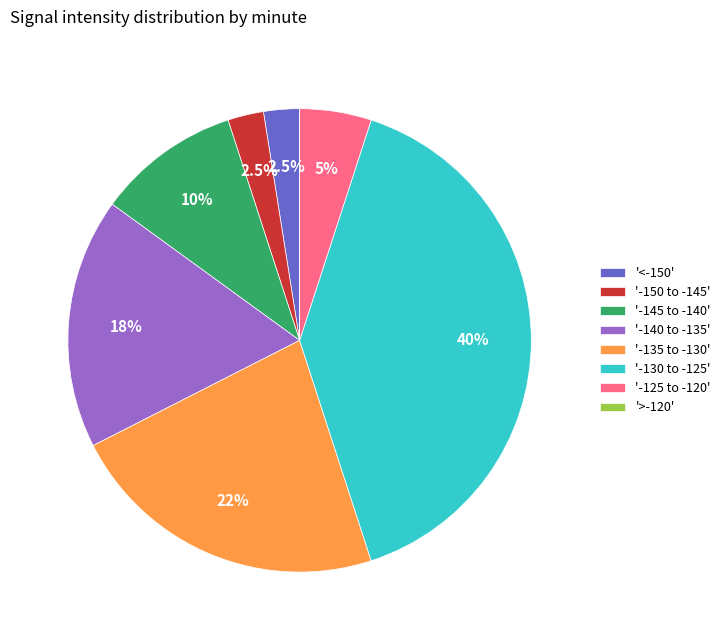

Is the sum of '-130 to -125' and '-140 to -135' greater than half?

Yes